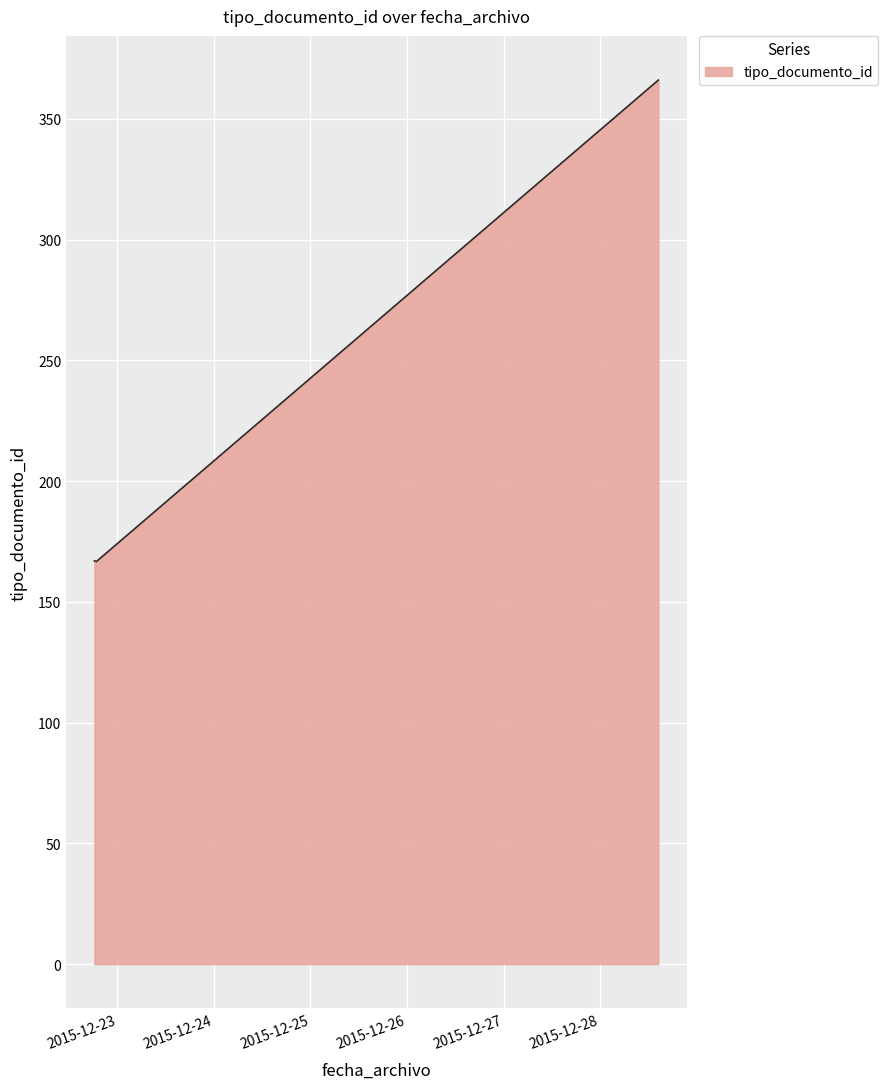

What is the greatest value displayed?

366.0